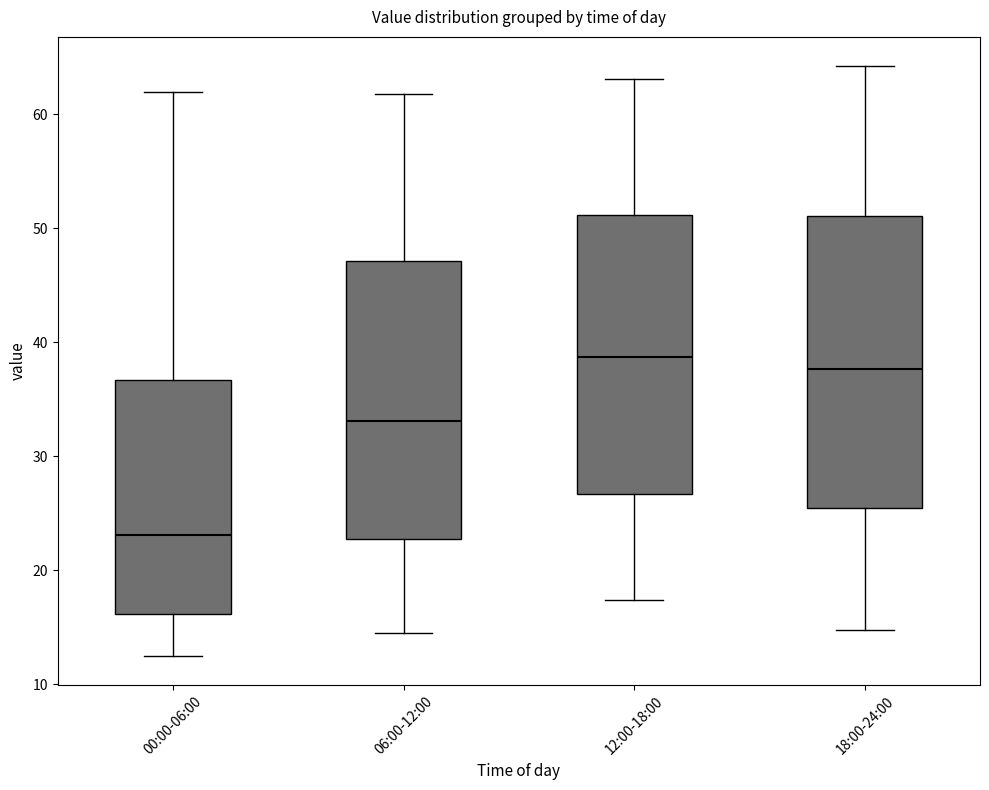

Comparing the boxes themselves (not the whiskers), which one is the tallest?

18:00-24:00